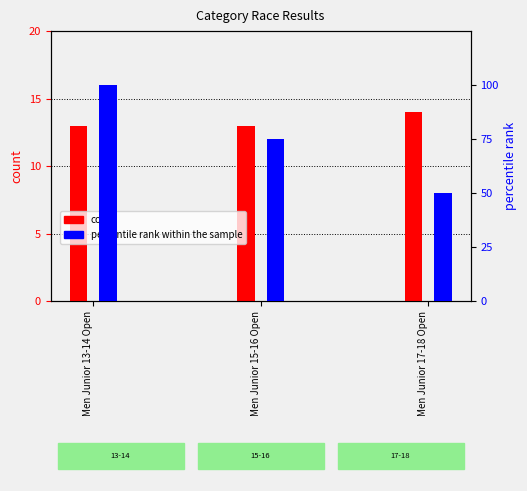

True or false: count has a value of 3 at Men Junior 13-14 Open.

False